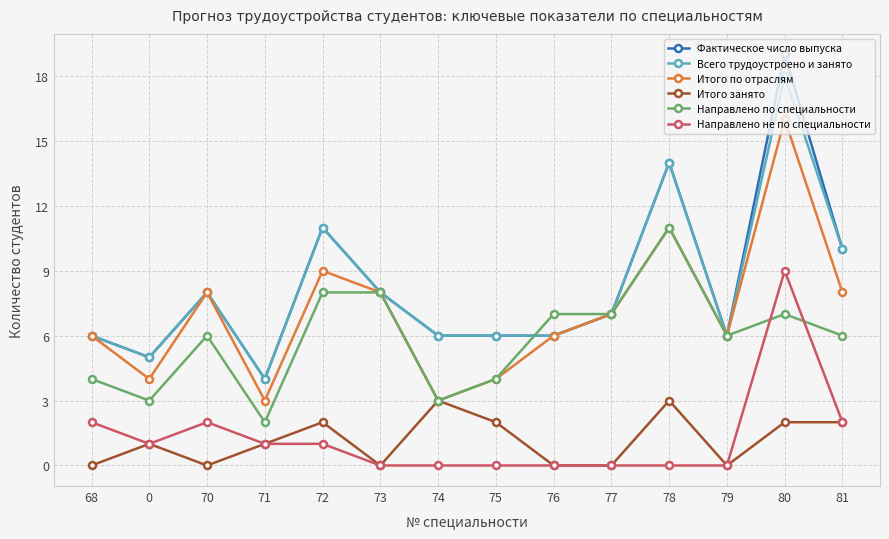

What is the difference between the Итого по отраслям values at 81 and 75?

4